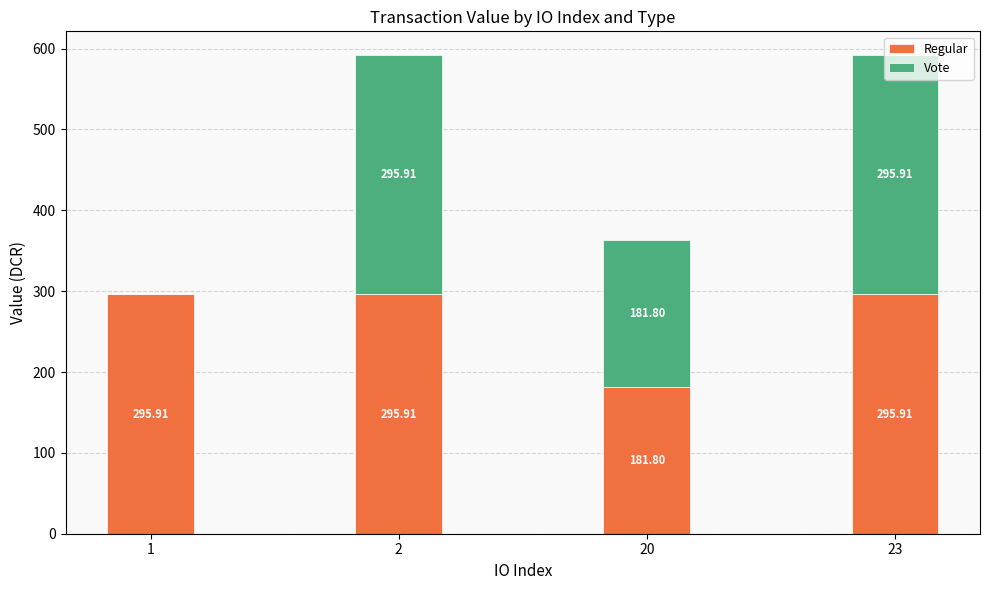

What is the total value across all series at 23?

591.8